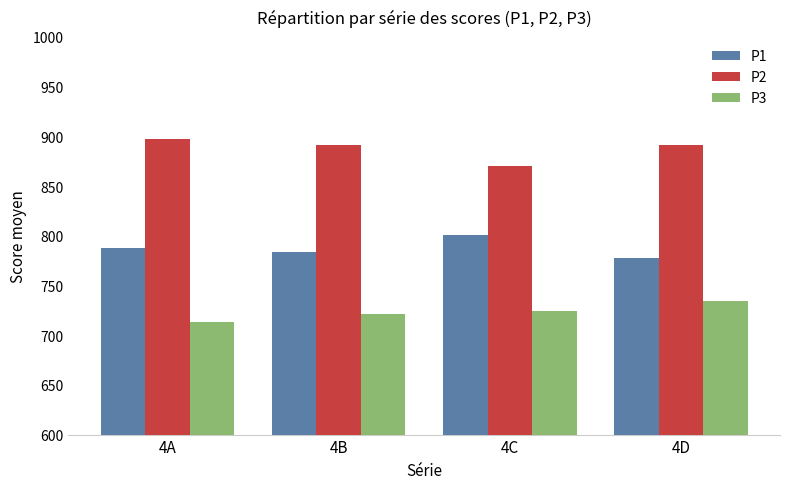

What is the difference between the highest and lowest values at 4C?

146.0